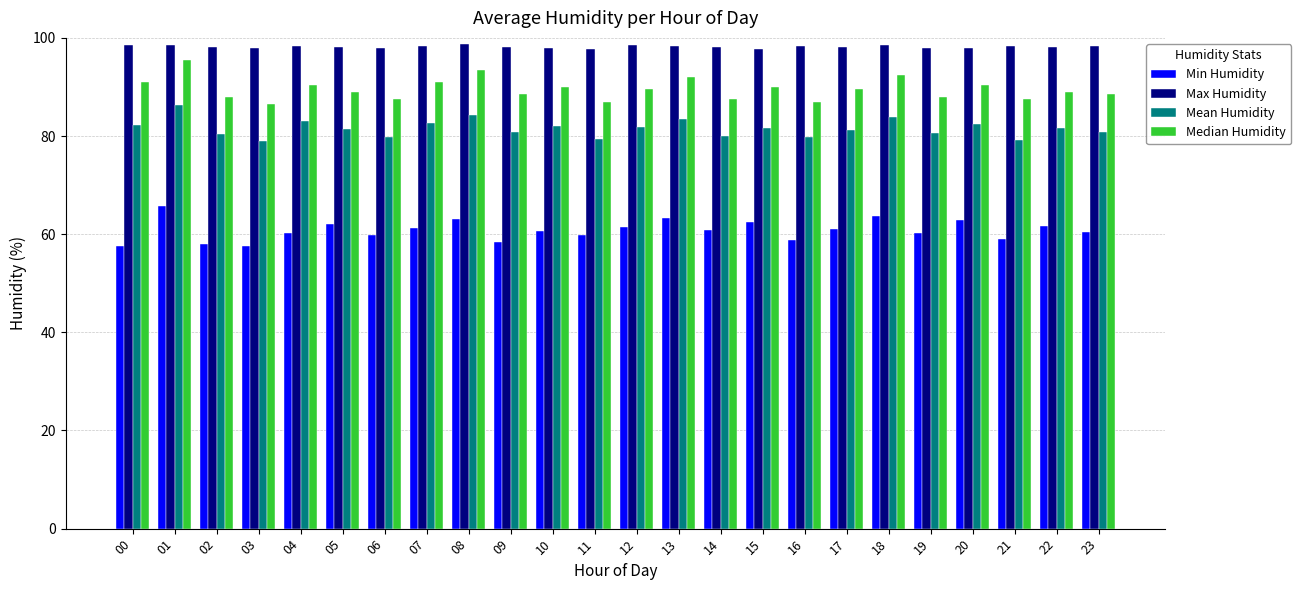

At which label does Median Humidity first exceed 89?

00